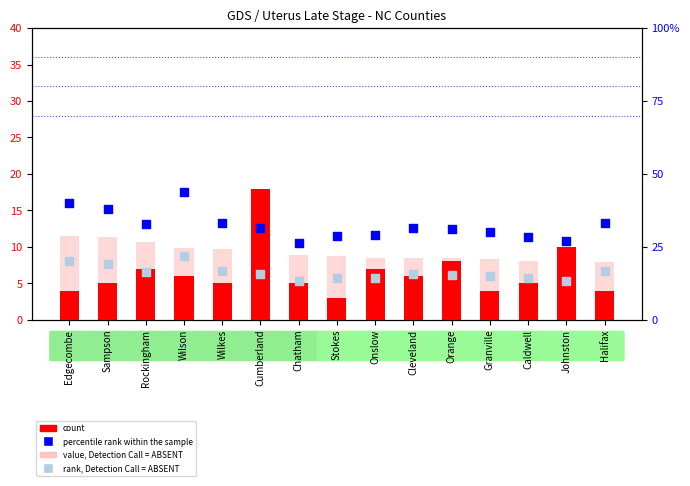

Is the value of percentile rank within the sample at Wilson greater than the value of count at Wilson?

Yes